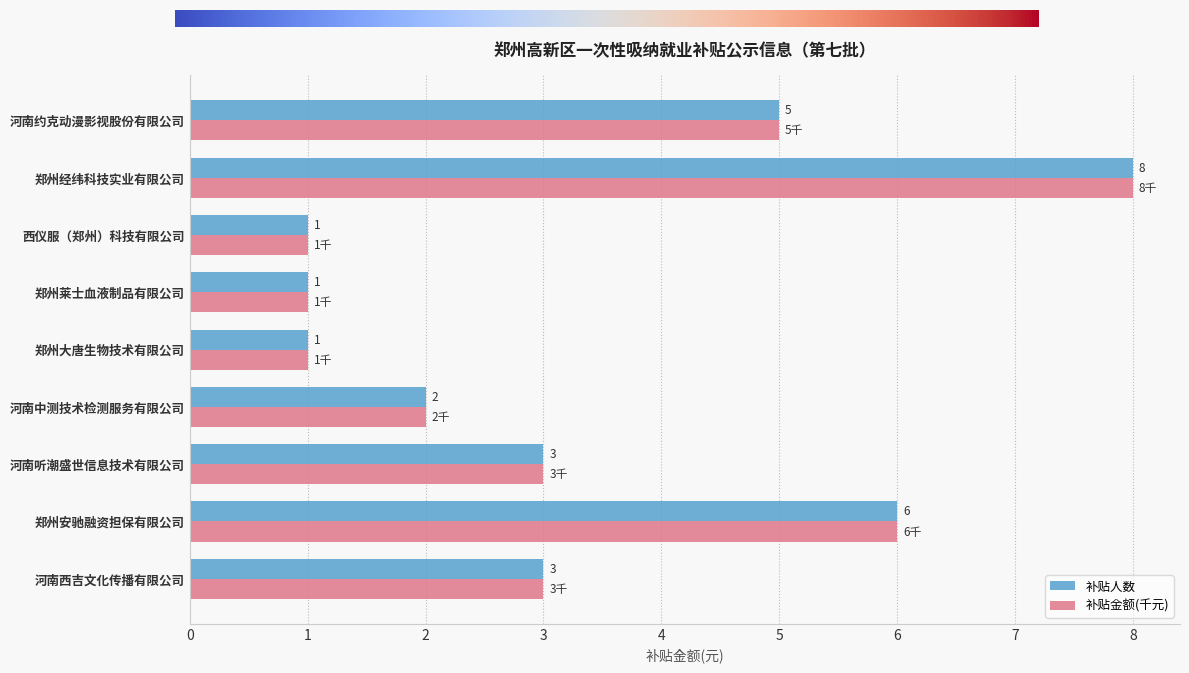

What is the average value of the 补贴人数 series?

3